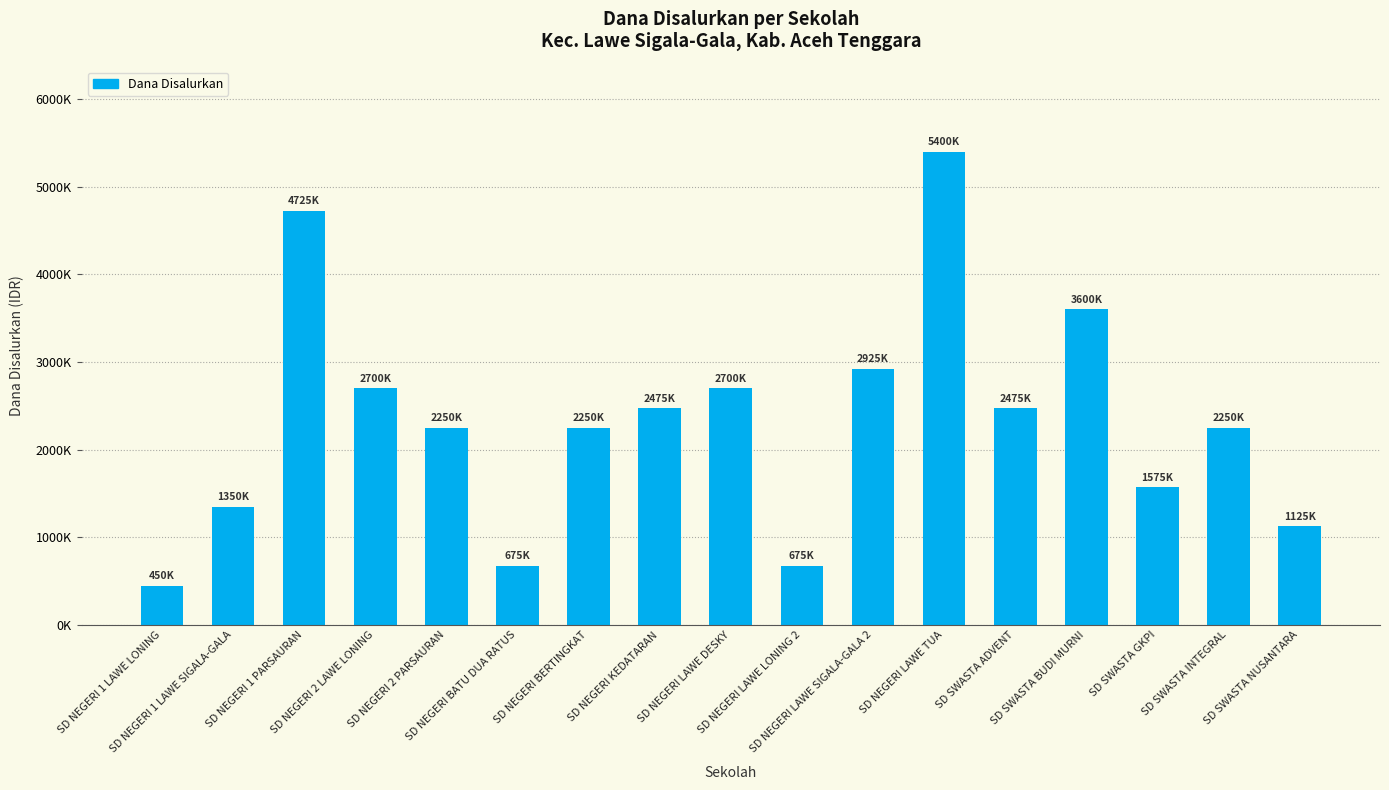

Reading right to left, list all the values displayed in this chart.

1125000	2250000	1575000	3600000	2475000	5400000	2925000	675000	2700000	2475000	2250000	675000	2250000	2700000	4725000	1350000	450000